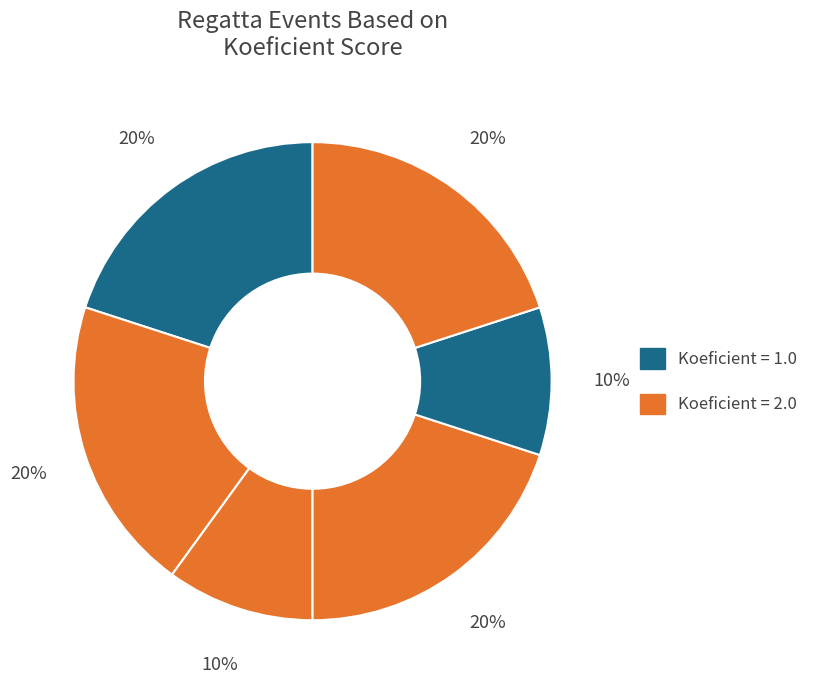

How many slices are in this pie chart?

6